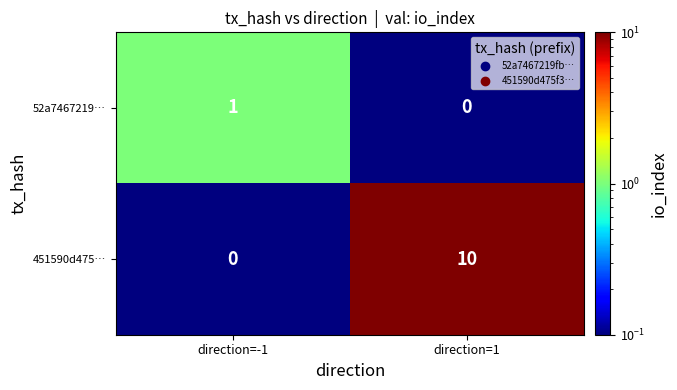

Reading right to left, transcribe all the data shown in this chart.

52a7467219…: 0	1
451590d475…: 10	0